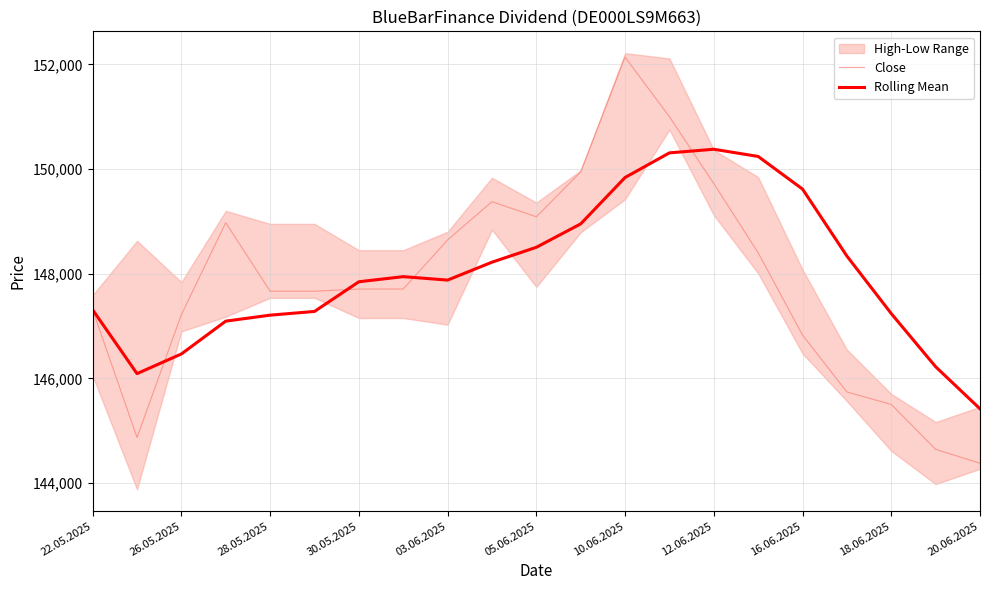

At how many categories does at least one series exceed 150727?

2